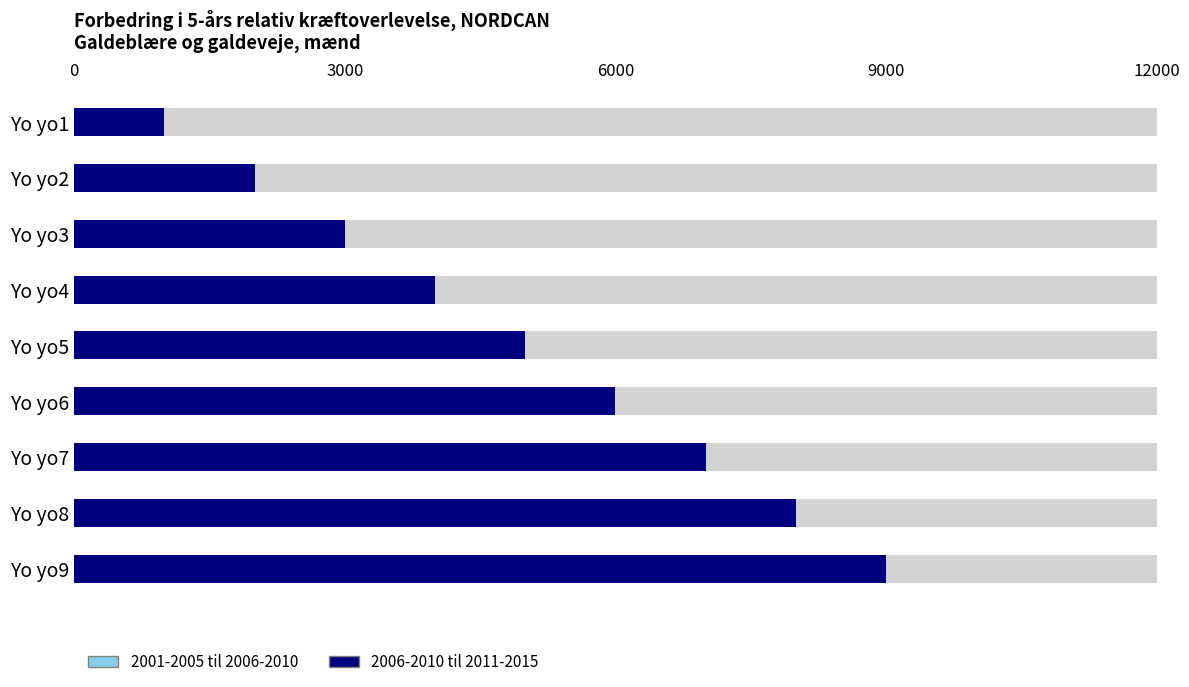

What is the total value across all series at Yo yo1?

1010